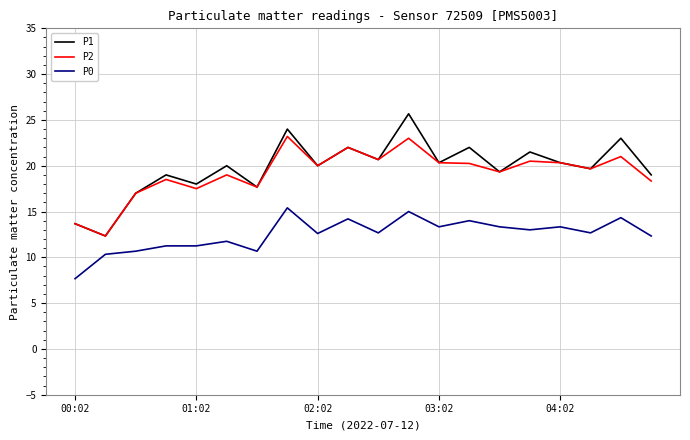

Which series has the largest range (max minus min)?

P1